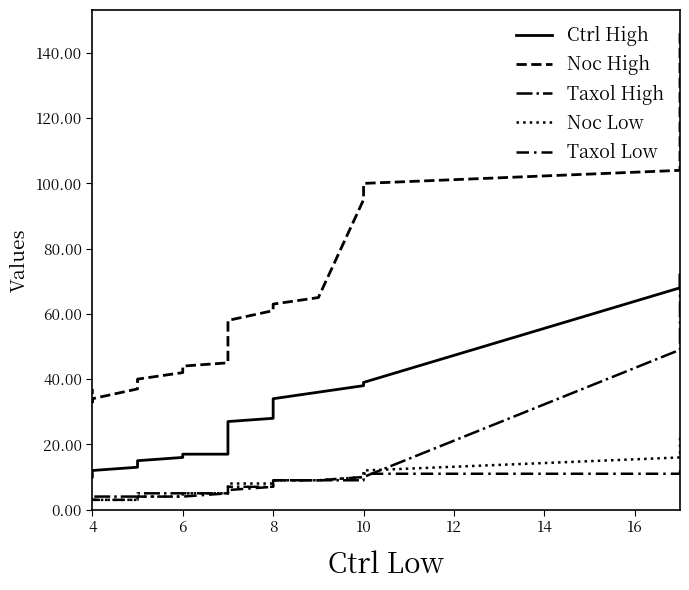

True or false: Taxol High has more than 1 points higher than both neighbors.

False